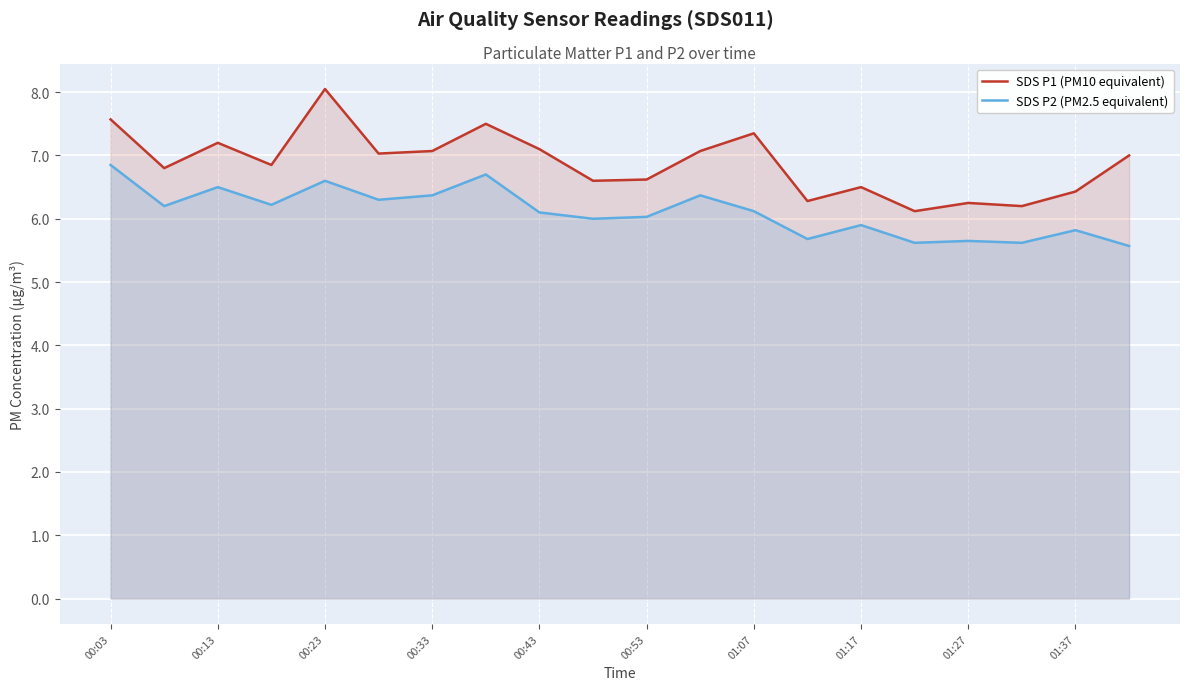

True or false: SDS P2 (PM2.5 equivalent) has a value of 11.1 at 00:03.

False